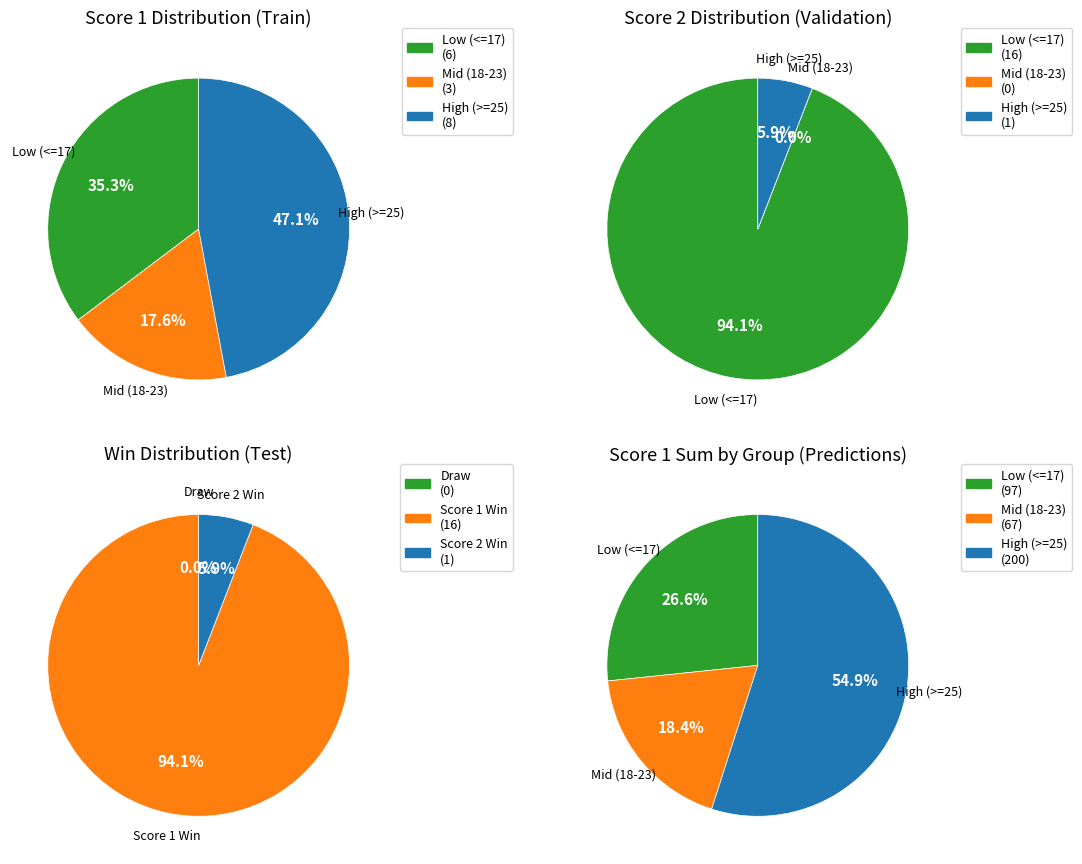

Do 10 and 13 together represent more than half of the pie?

No